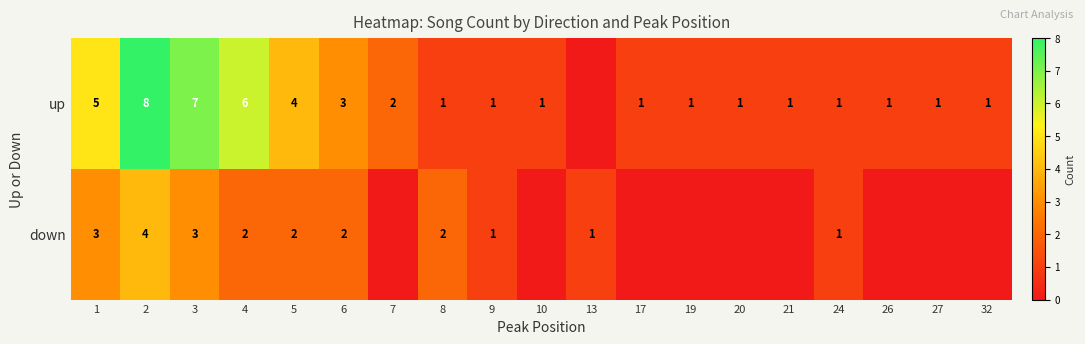

What is the total value across all series at 1?

8